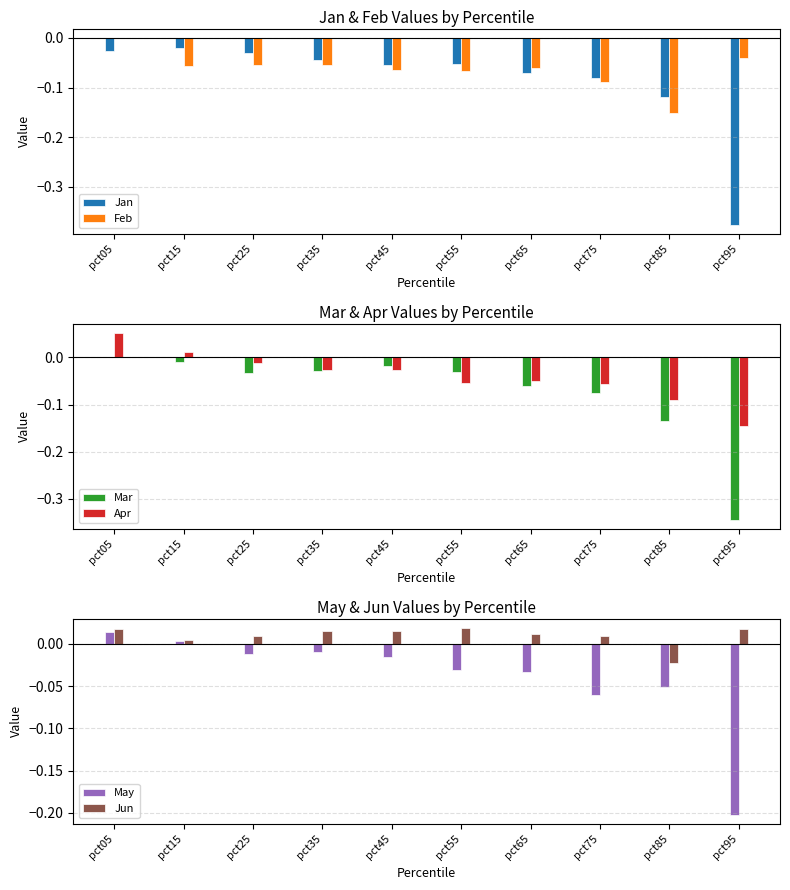

Which series has the largest total across all categories?

Jun